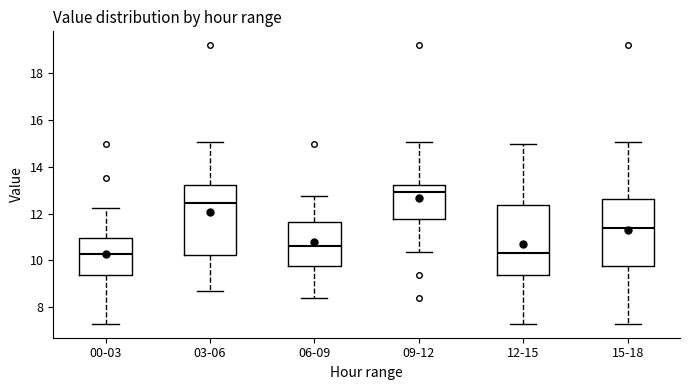

Reading left to right, read every box against the y-axis: the position of its median line, the range the box covers, and the ends of its whiskers. The values are not printed on the chart, so give them approximately, as read against the axis.

00-03: median 10.2, box 9.4 to 11.0, whiskers 7.4 to 12.2
03-06: median 12.4, box 10.2 to 13.2, whiskers 8.6 to 15.0
06-09: median 10.6, box 9.8 to 11.6, whiskers 8.4 to 12.8
09-12: median 13.0, box 11.8 to 13.2, whiskers 10.4 to 15.0
12-15: median 10.4, box 9.4 to 12.4, whiskers 7.4 to 15.0
15-18: median 11.4, box 9.8 to 12.6, whiskers 7.4 to 15.0